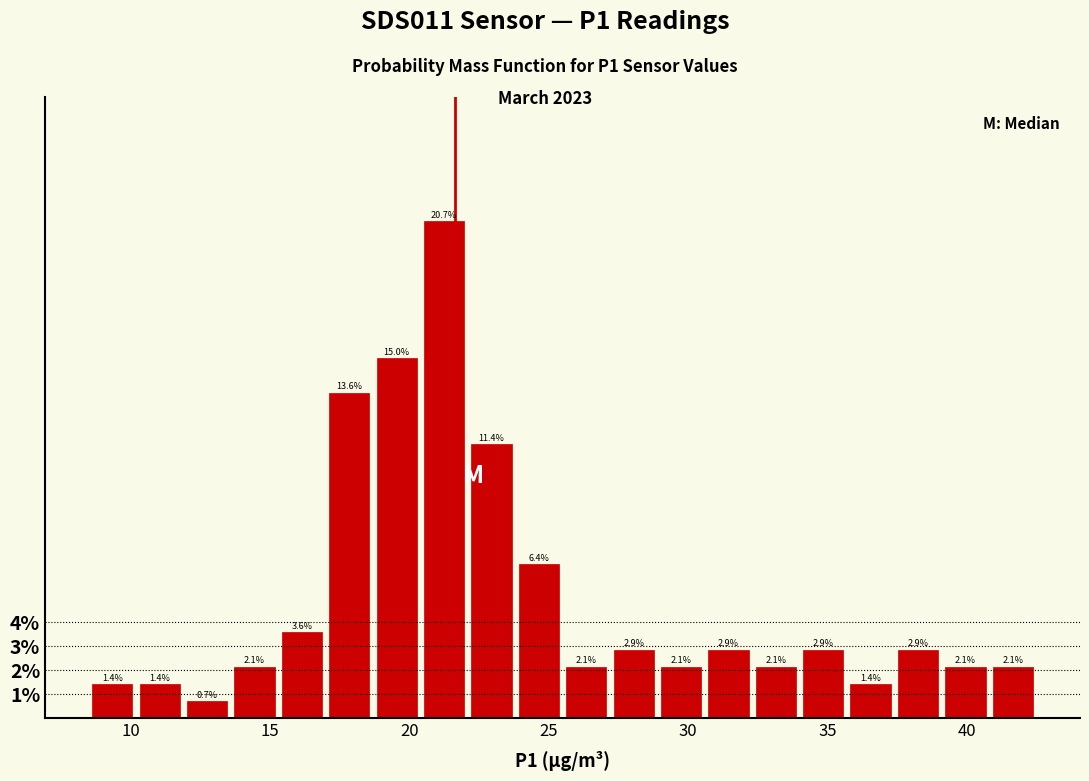

Read against the x-axis, roughly where is the centre of the tallest bar?

21.5